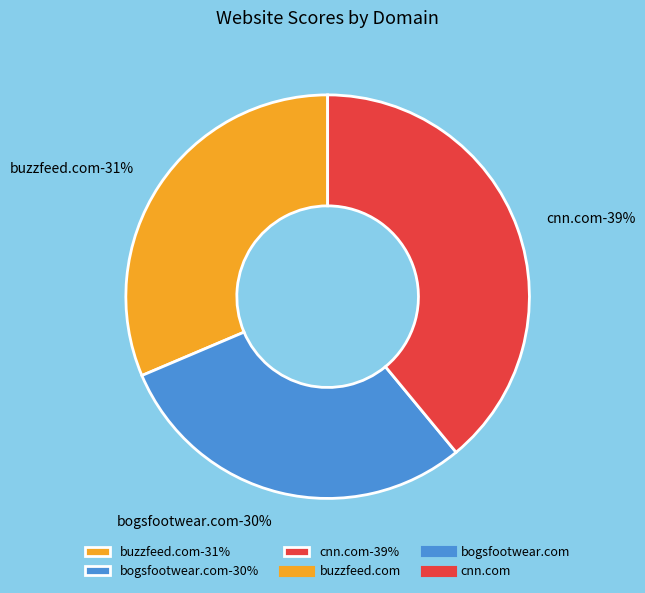

Approximately how many times larger is the value at cnn.com compared to bogsfootwear.com?

1.3